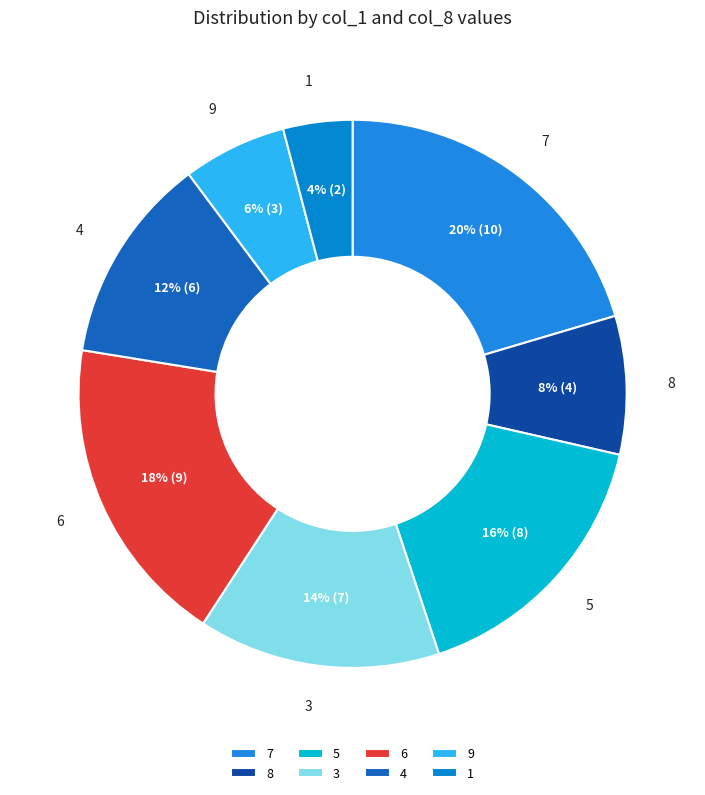

To the nearest percent, what is the average slice percentage?

12%